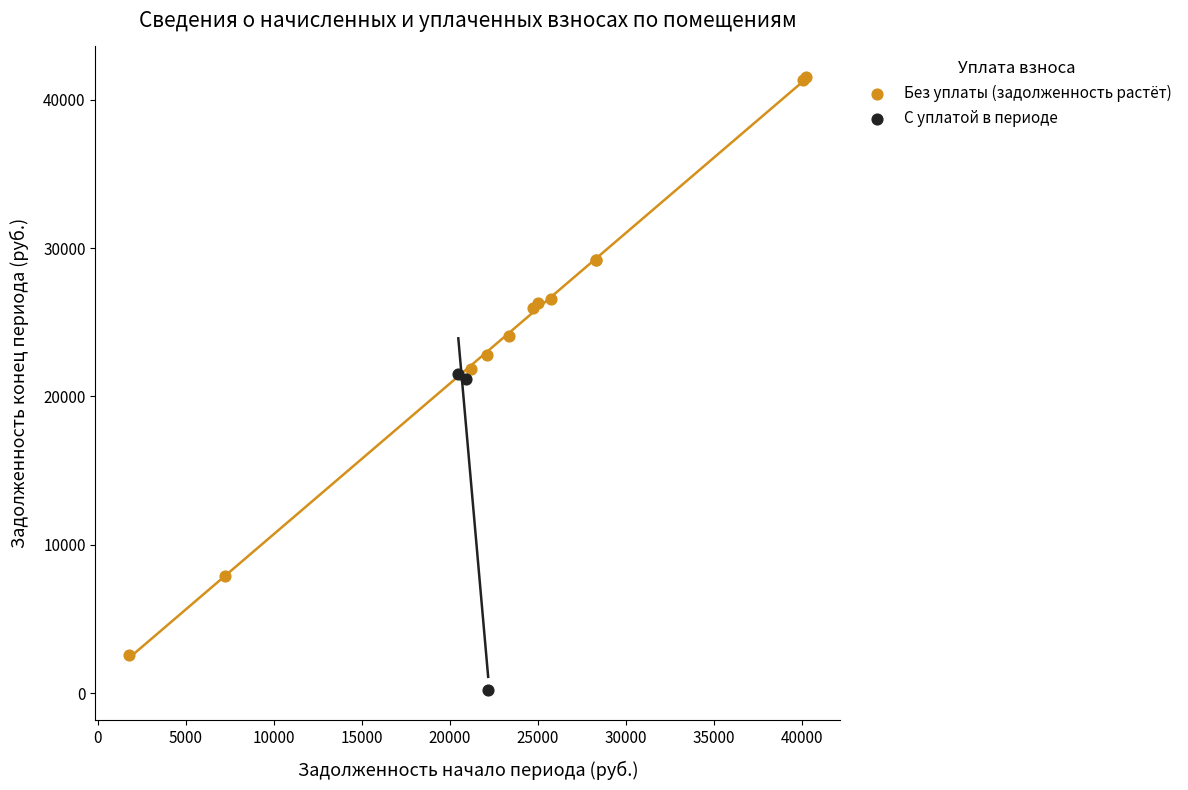

Which series contains the highest Y value?

Без уплаты (задолженность растёт)